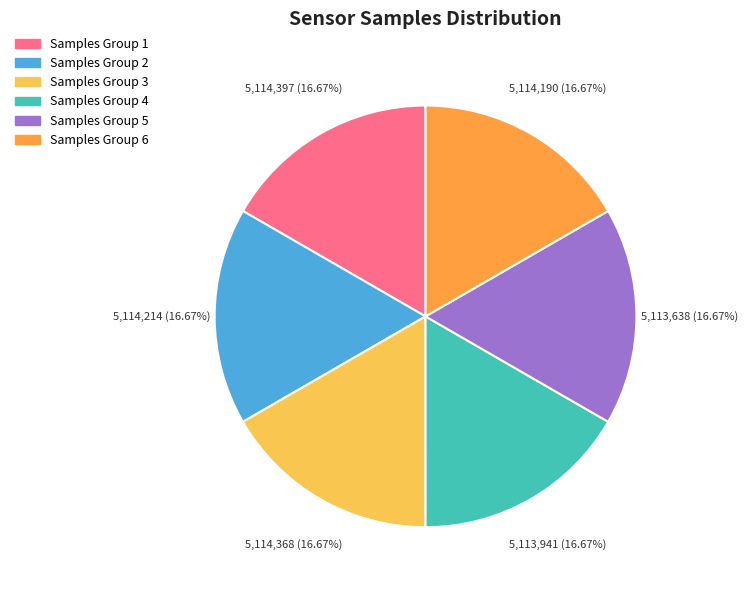

Do Samples Group 4 and Samples Group 5 together represent more than half of the pie?

No